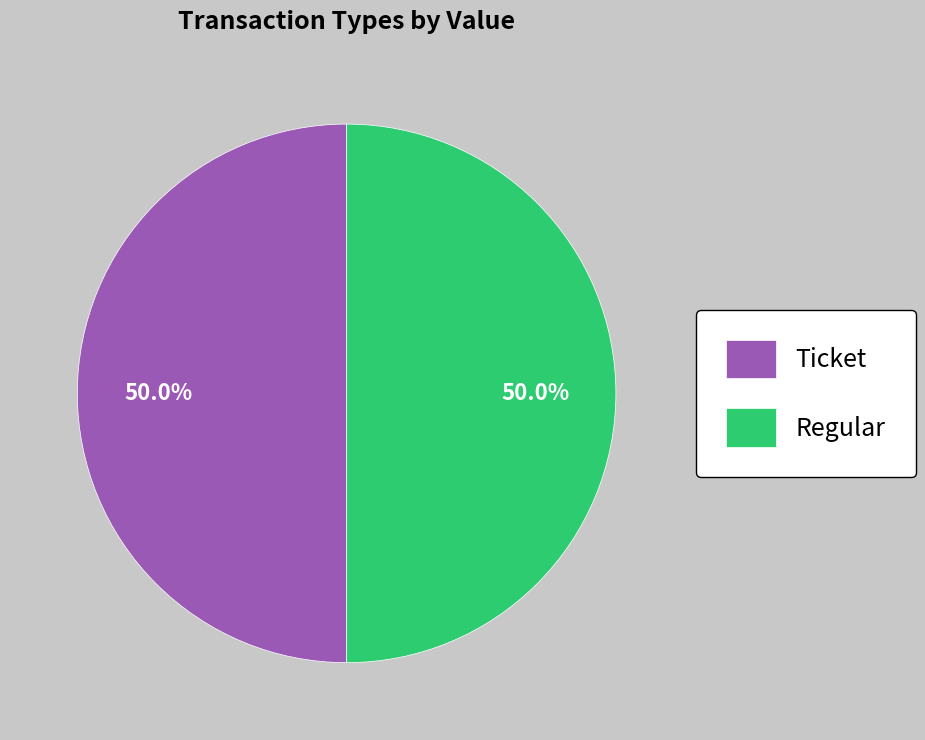

To the nearest percent, what is the average slice percentage?

50%